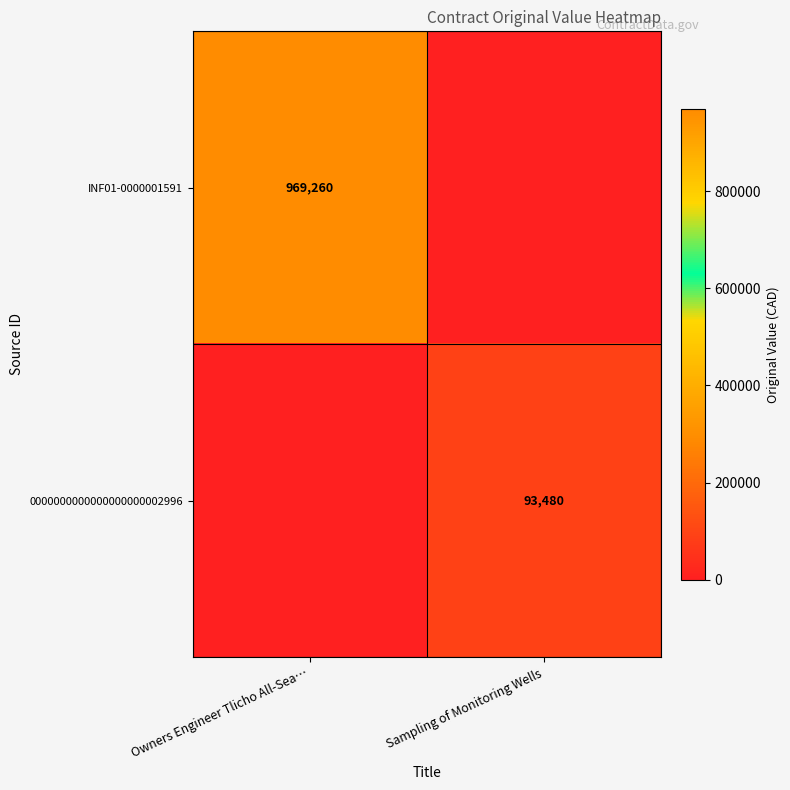

True or false: 0000000000000000000002996 has a value of 93480 at Sampling of Monitoring Wells.

True